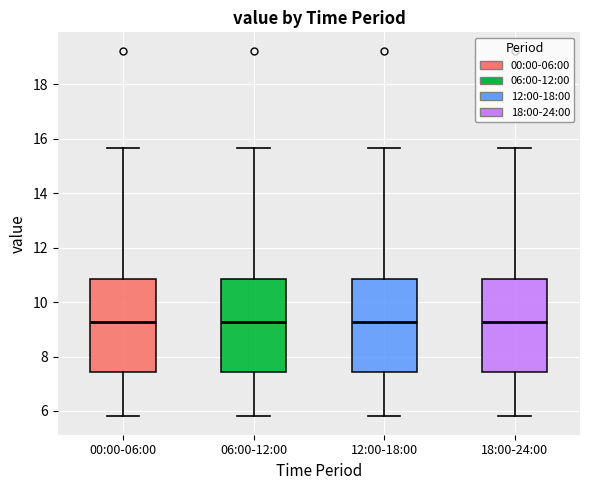

Reading left to right, read every box against the y-axis: the position of its median line, the range the box covers, and the ends of its whiskers. The values are not printed on the chart, so give them approximately, as read against the axis.

00:00-06:00: median 9.2, box 7.4 to 10.8, whiskers 5.8 to 15.6
06:00-12:00: median 9.2, box 7.4 to 10.8, whiskers 5.8 to 15.6
12:00-18:00: median 9.2, box 7.4 to 10.8, whiskers 5.8 to 15.6
18:00-24:00: median 9.2, box 7.4 to 10.8, whiskers 5.8 to 15.6